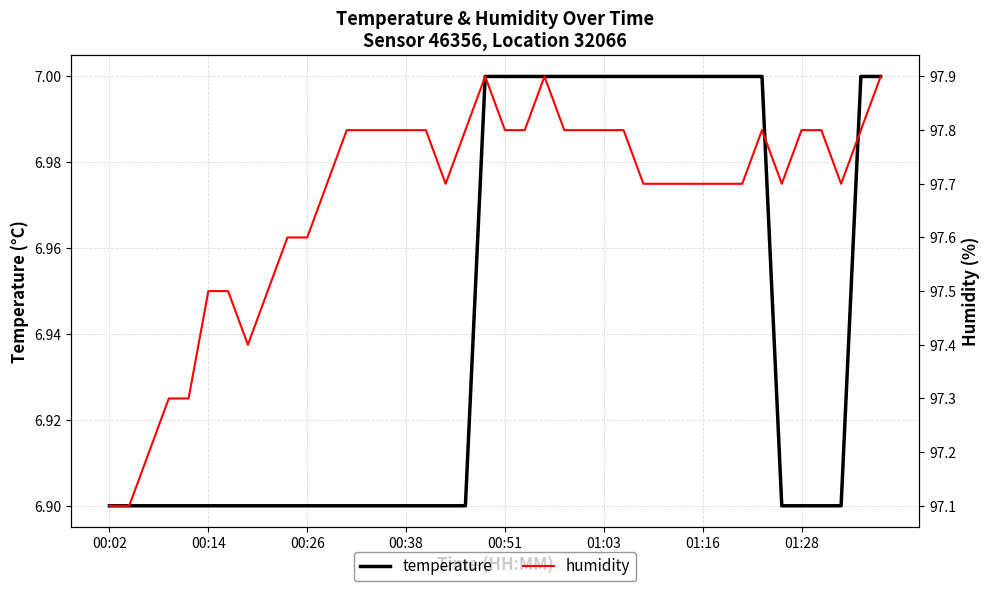

True or false: temperature and humidity intersect in this chart.

False